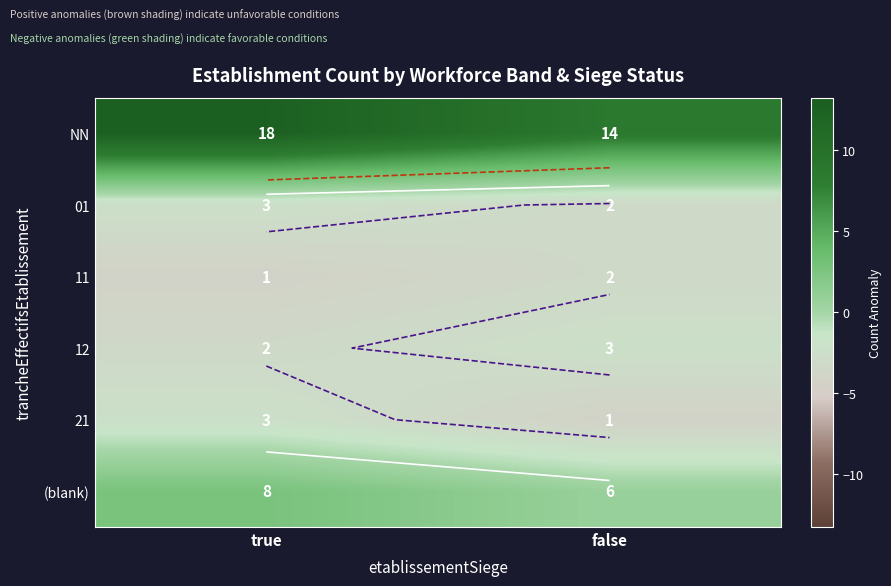

What is the sum of the 11 values at false and true?

-7.5